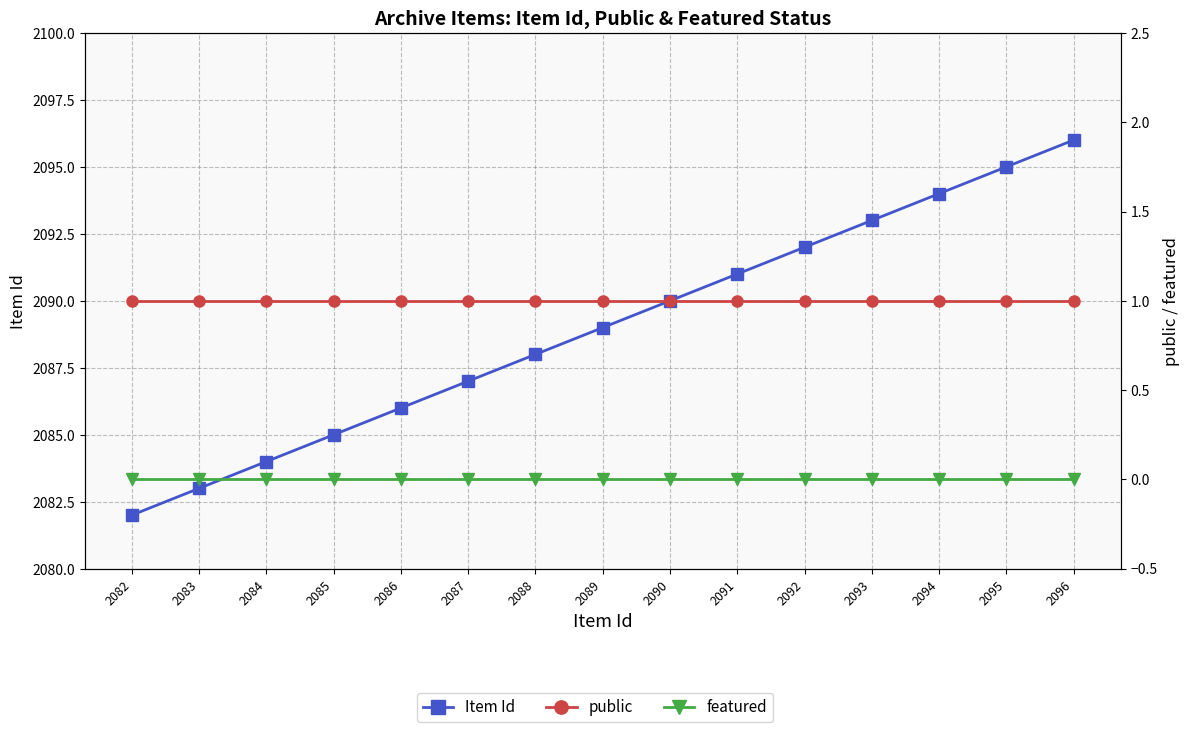

Which series has the widest spread of values?

Item Id